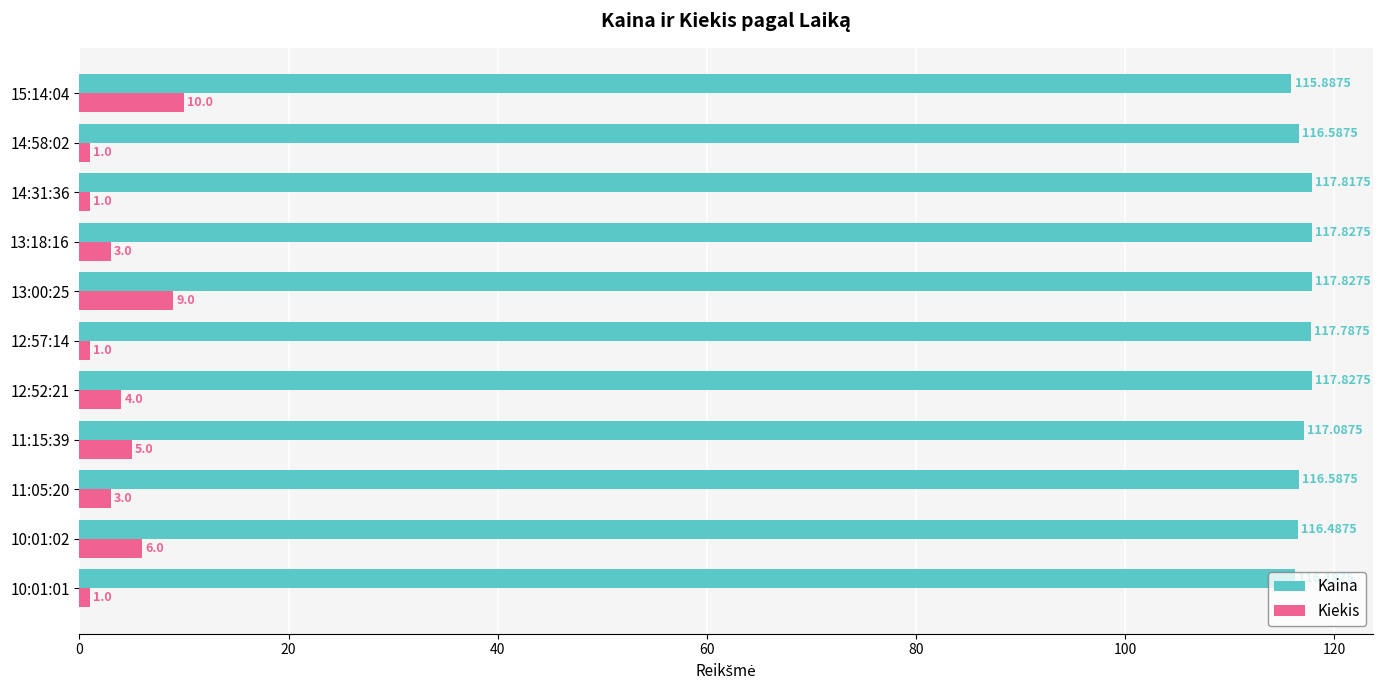

Between 10:01:01 and 12:57:14, which series saw the biggest shift?

Kaina